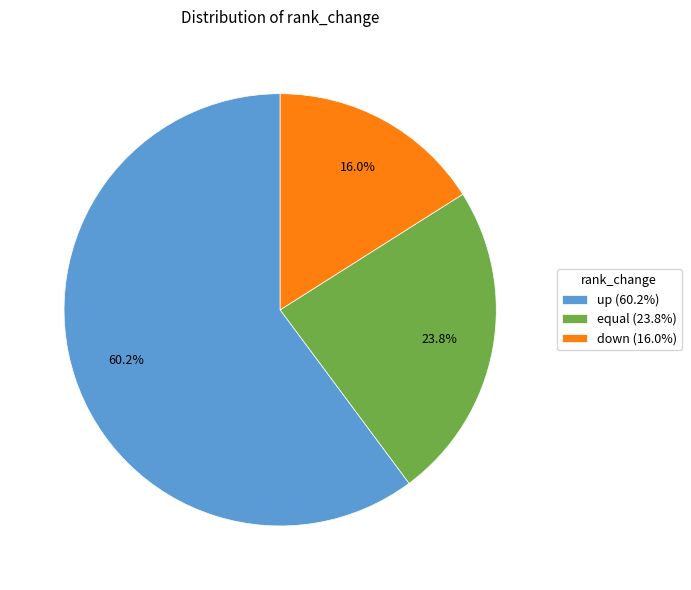

To the nearest percent, what portion does equal represent?

24%